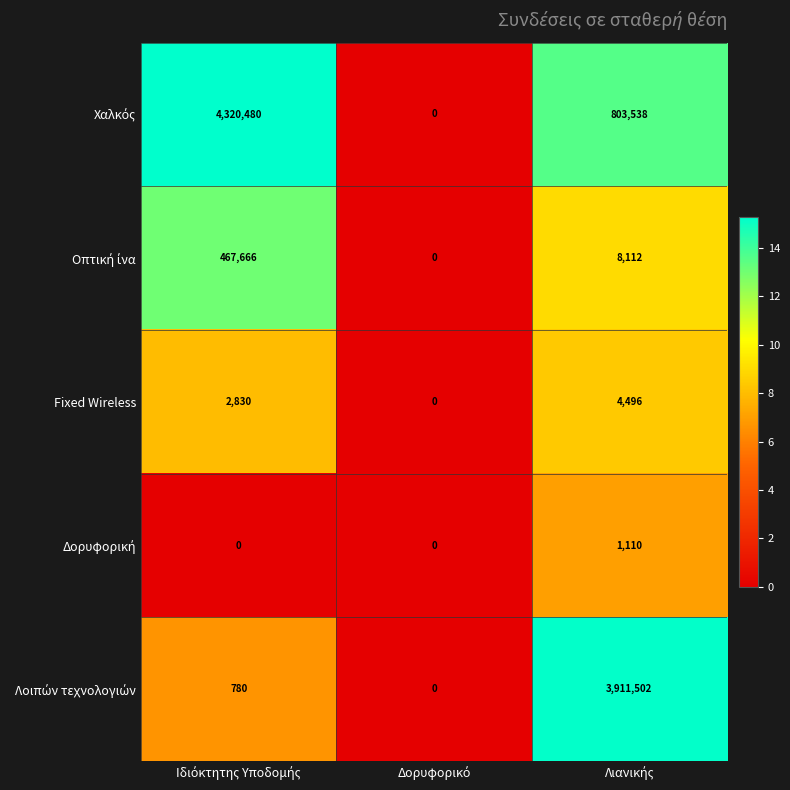

What is the sum of all Fixed Wireless values?

7326